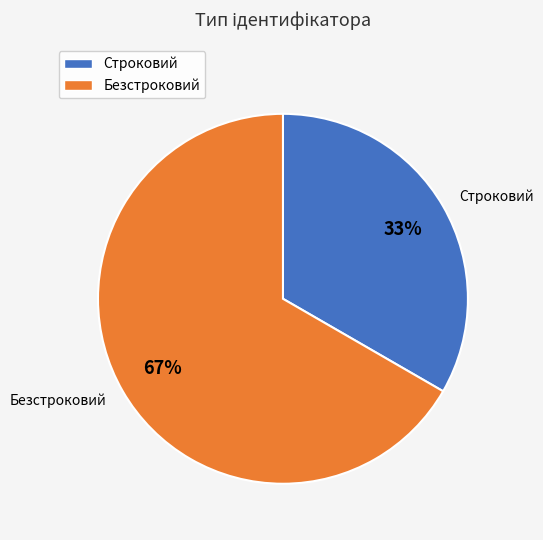

True or false: Безстроковий accounts for 67% of the total.

True